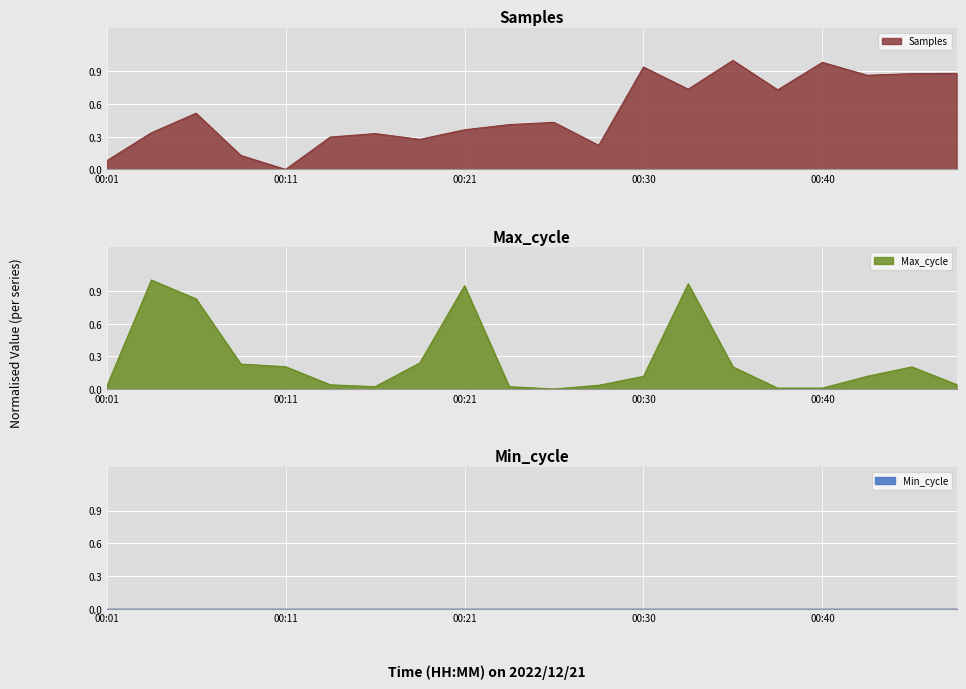

Rank the categories by Samples value from highest to lowest.

00:35, 00:40, 00:30, 00:47, 00:45, 00:43, 00:33, 00:38, 00:06, 00:26, 00:23, 00:21, 00:04, 00:16, 00:13, 00:18, 00:28, 00:09, 00:01, 00:11